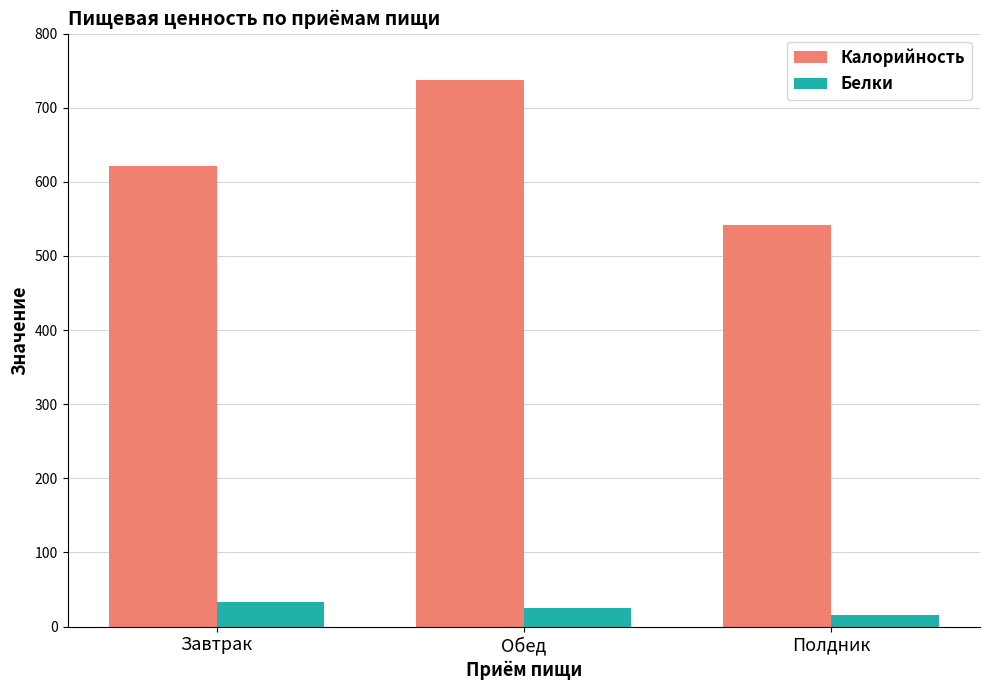

Count the number of data series in this chart.

2